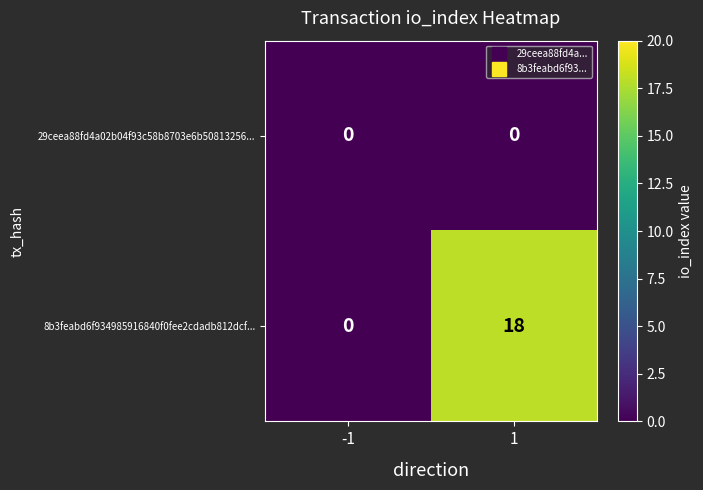

What is the average value of the 8b3feabd6f934985916840f0fee2cdadb812dcf... series?

9